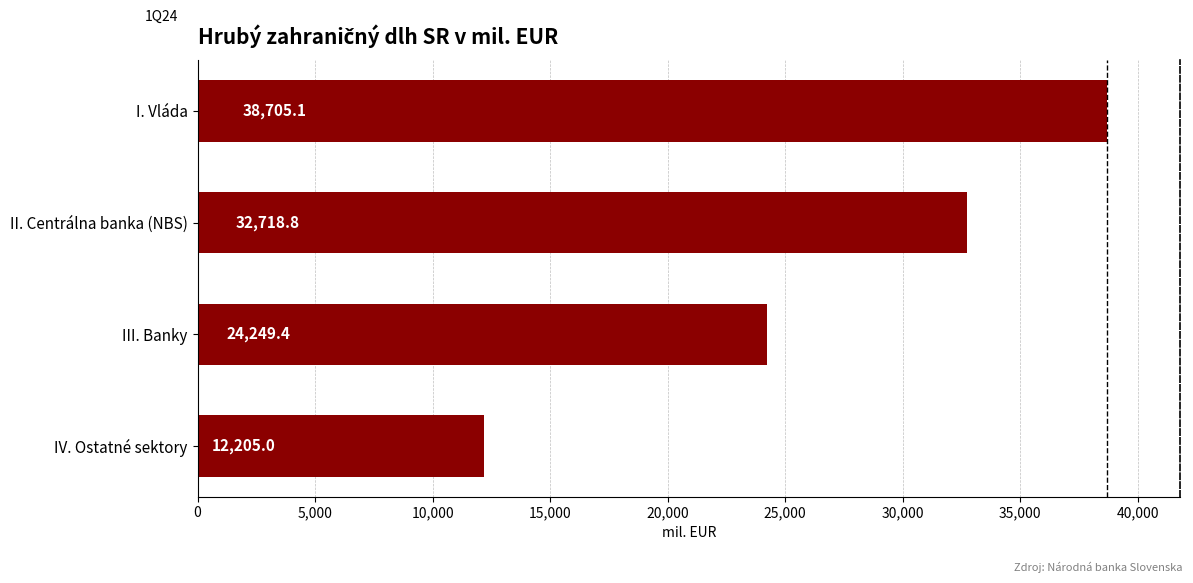

What is the average value?

26969.6